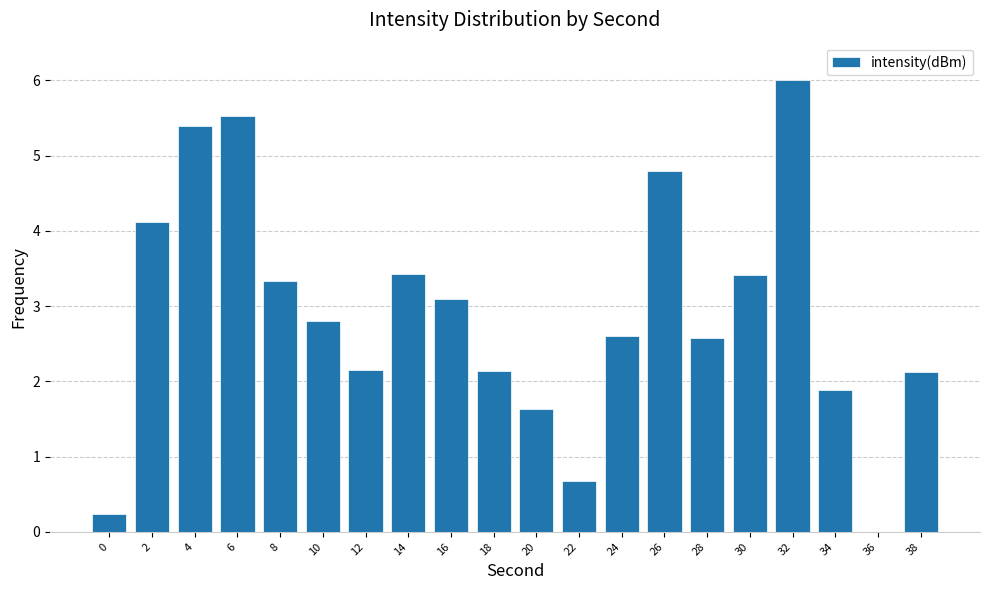

What is the maximum value shown in the chart?

6.0